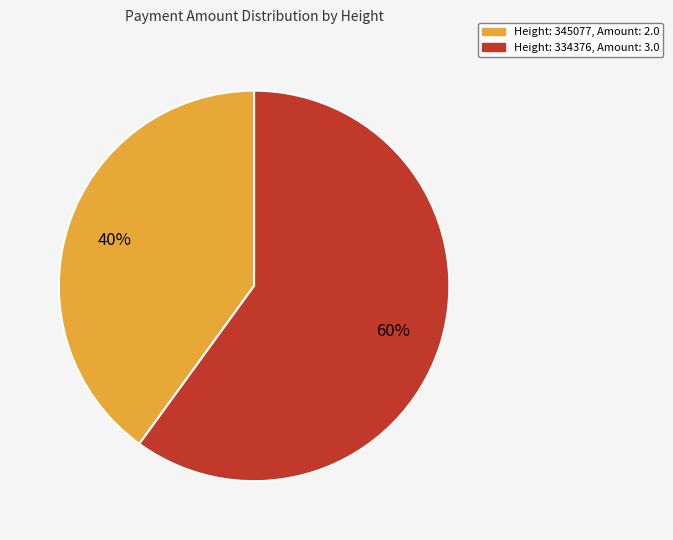

To the nearest percent, what is the average slice percentage?

50%